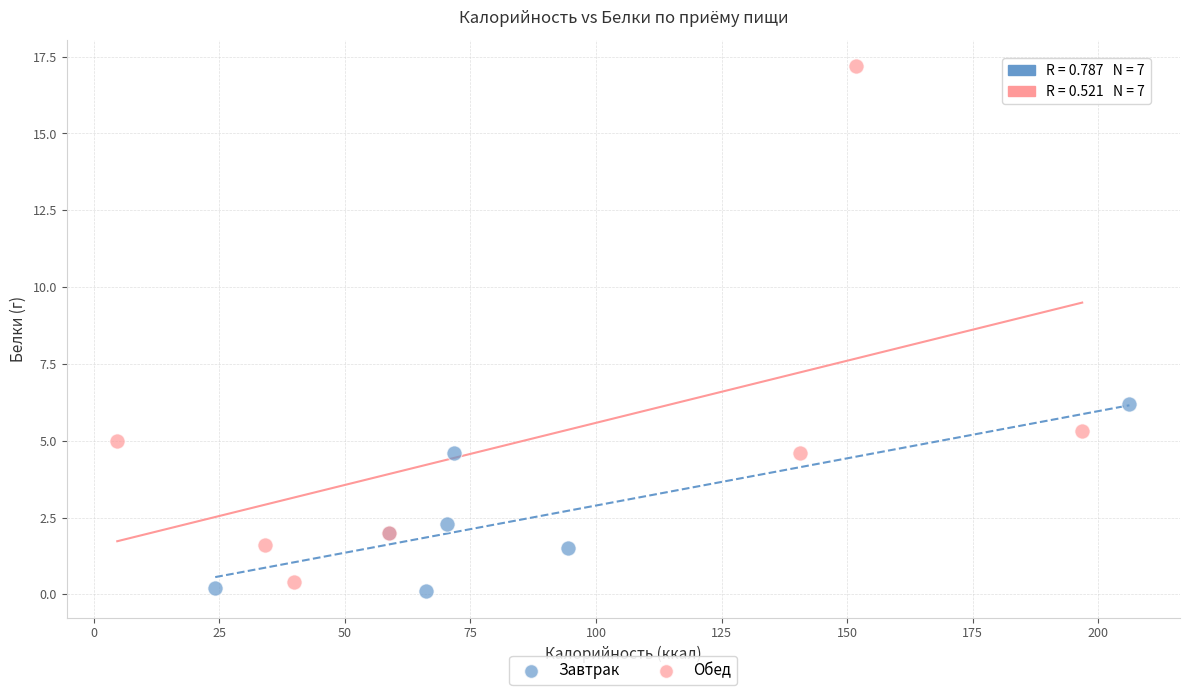

Which series reaches the maximum Y coordinate?

Обед